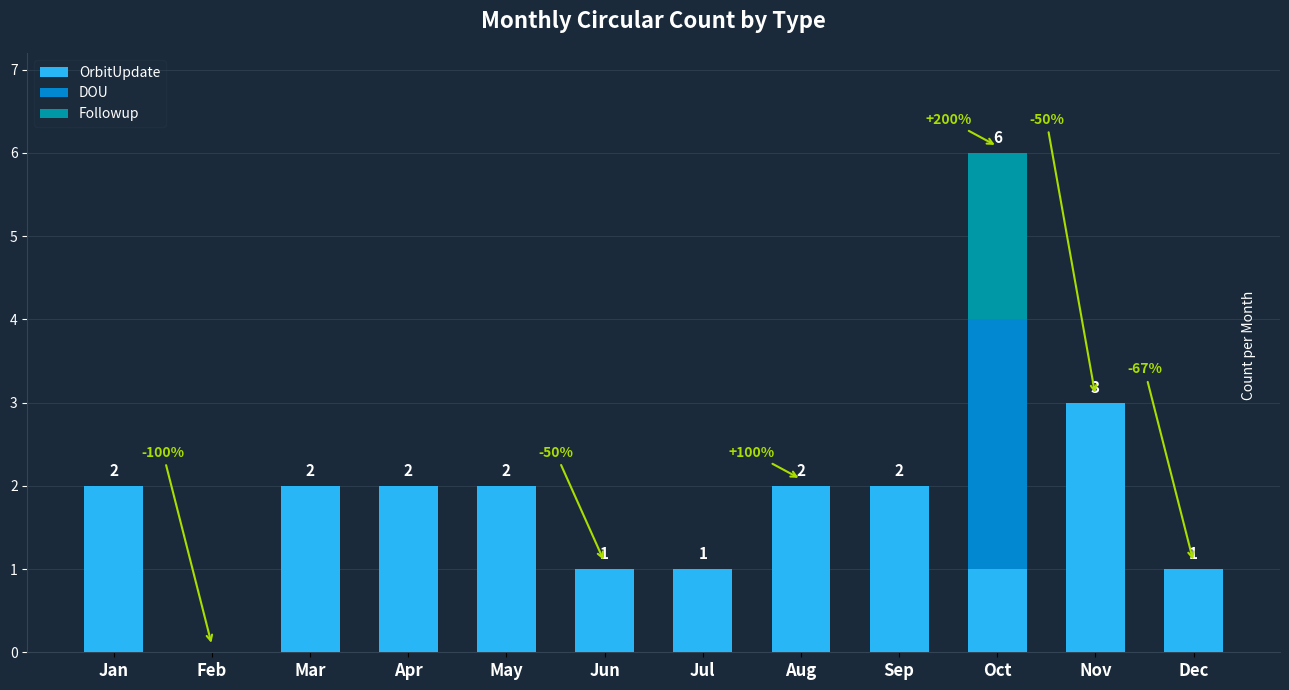

What is the maximum value for OrbitUpdate?

3